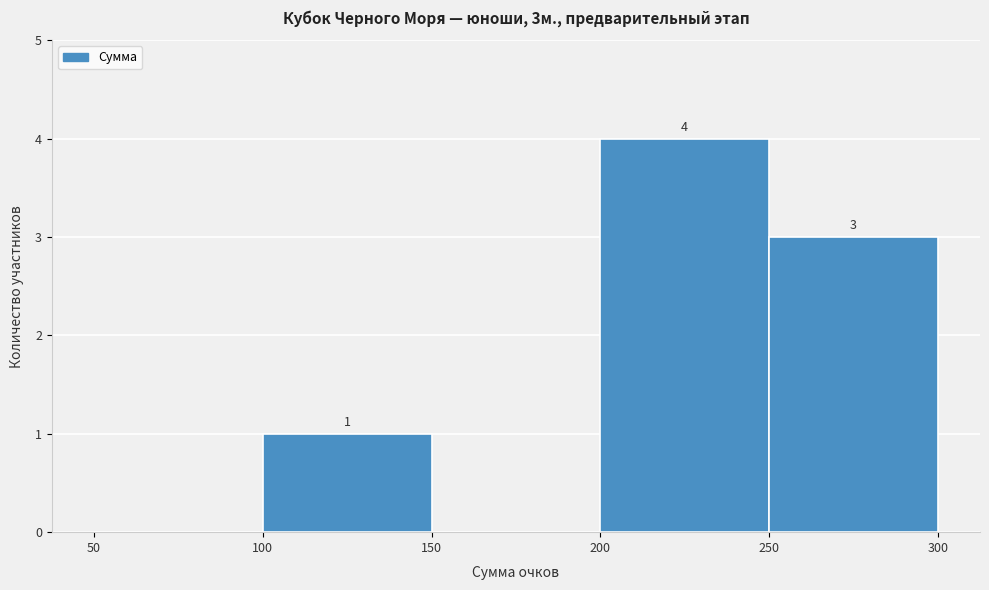

Which range on the x-axis has the tallest bar?

200 to 250